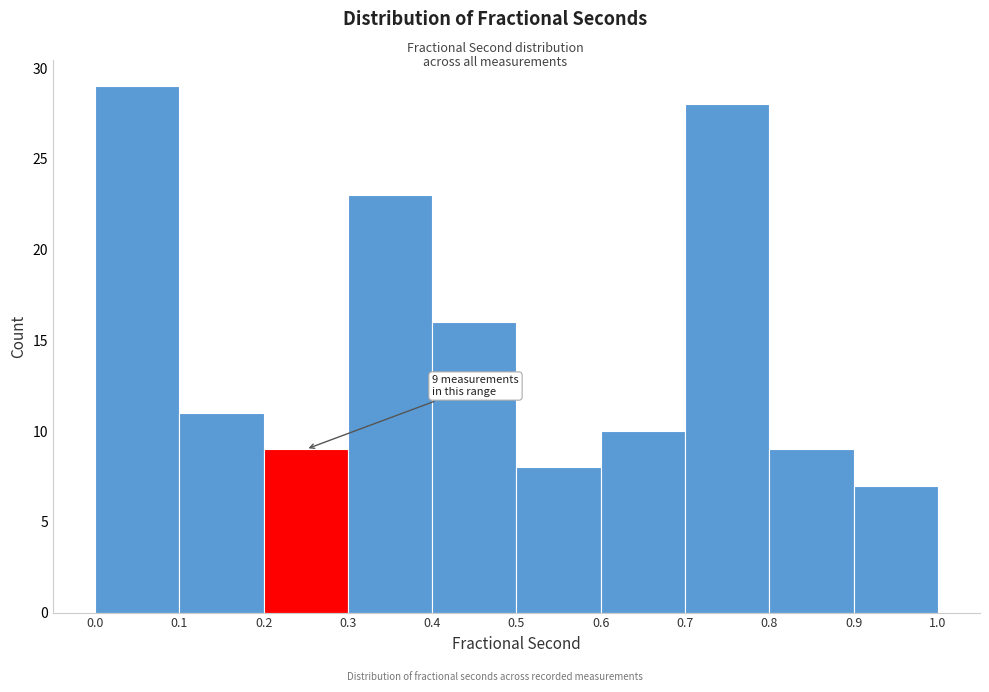

Over which range of the x-axis is the bar tallest?

0.0 to 0.1